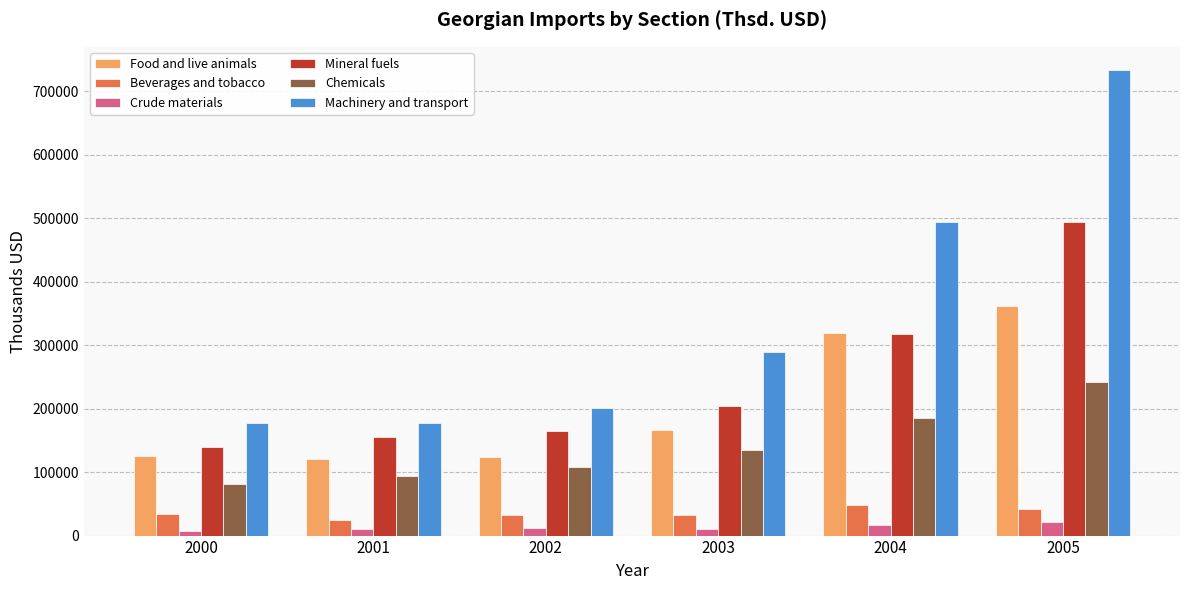

What is the difference between the maximum and minimum values in the Machinery and transport series?

556498.8